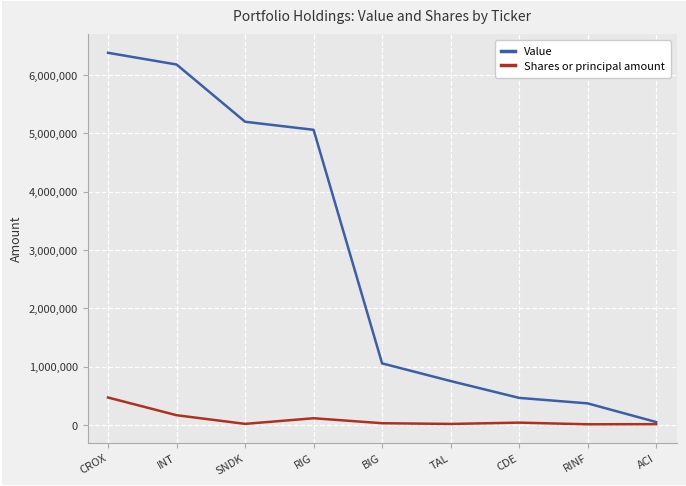

At which category is the sum across all series the highest?

CROX